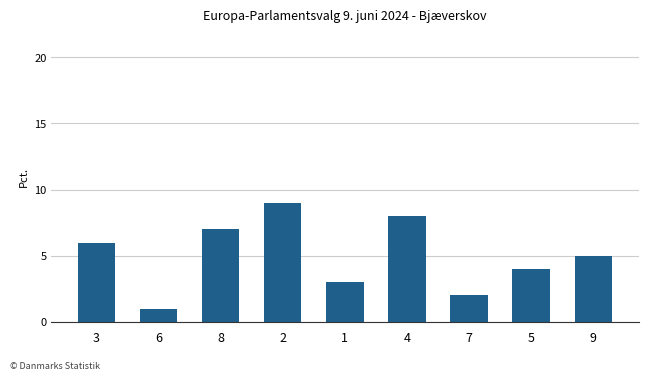

What is the sum of all values?

45